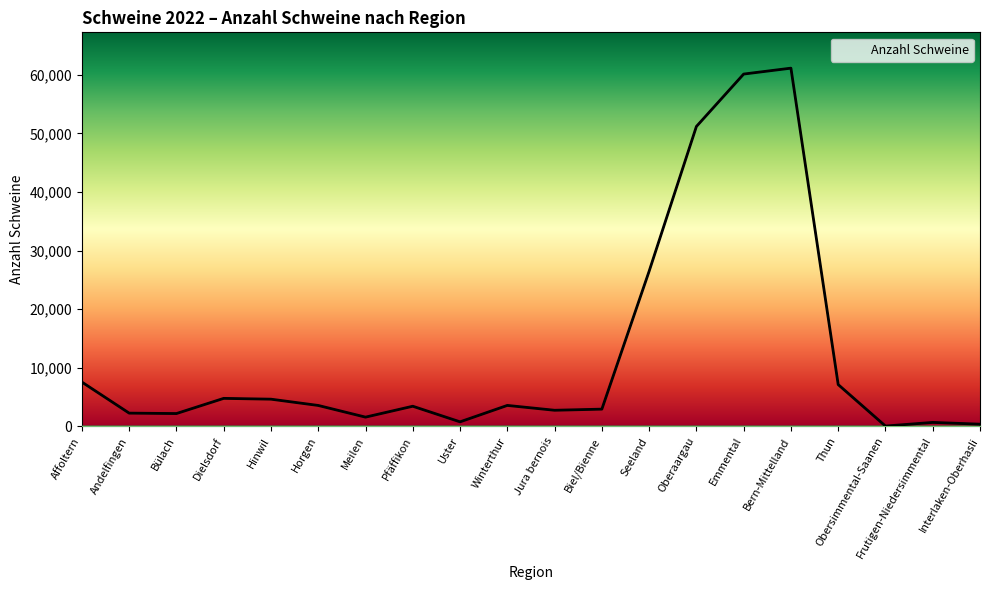

List the labels in order of value, smallest first.

Obersimmental-Saanen, Interlaken-Oberhasli, Frutigen-Niedersimmental, Uster, Meilen, Bülach, Andelfingen, Jura bernois, Biel/Bienne, Pfäffikon, Horgen, Winterthur, Hinwil, Dielsdorf, Thun, Affoltern, Seeland, Oberaargau, Emmental, Bern-Mittelland